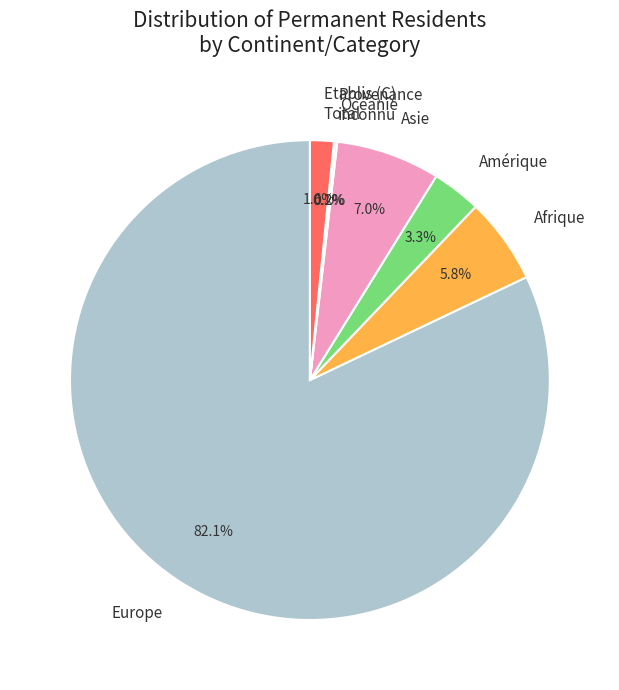

Does Europe represent more than half of the total?

Yes